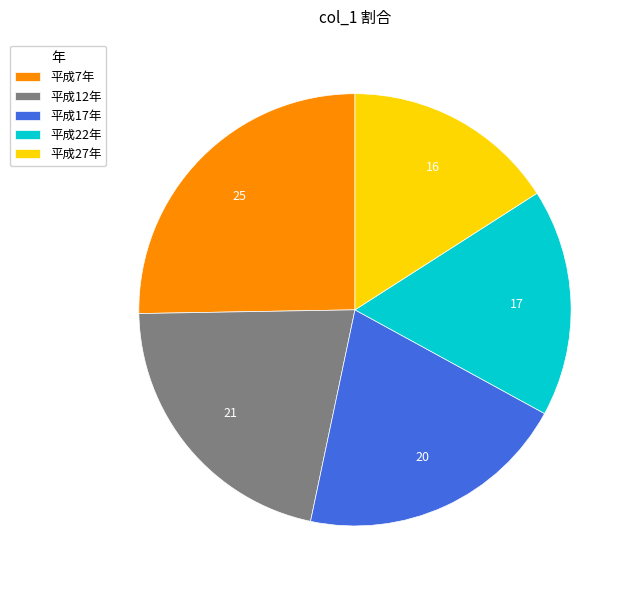

Which slice is the smallest?

平成27年